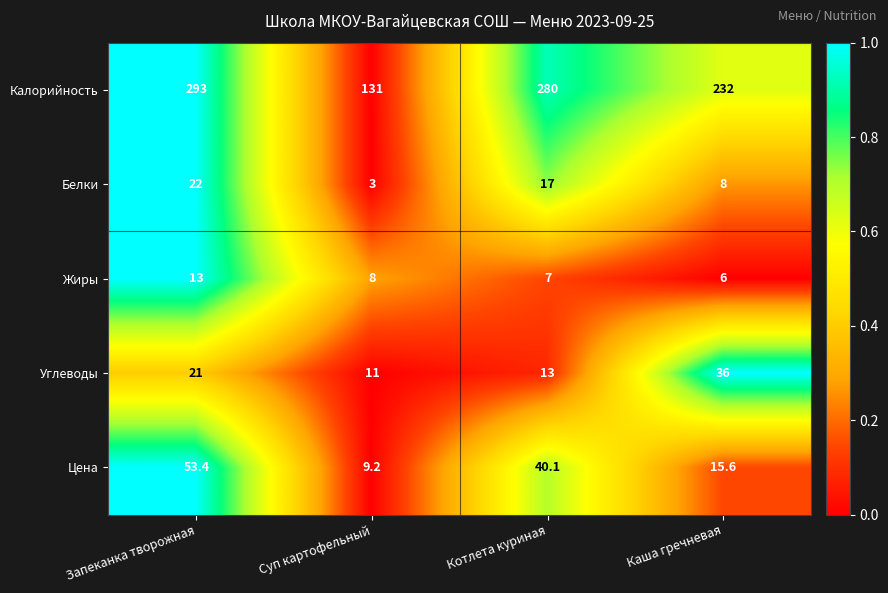

Rank the series by their maximum value, from lowest to highest.

Жиры, Белки, Углеводы, Цена, Калорийность